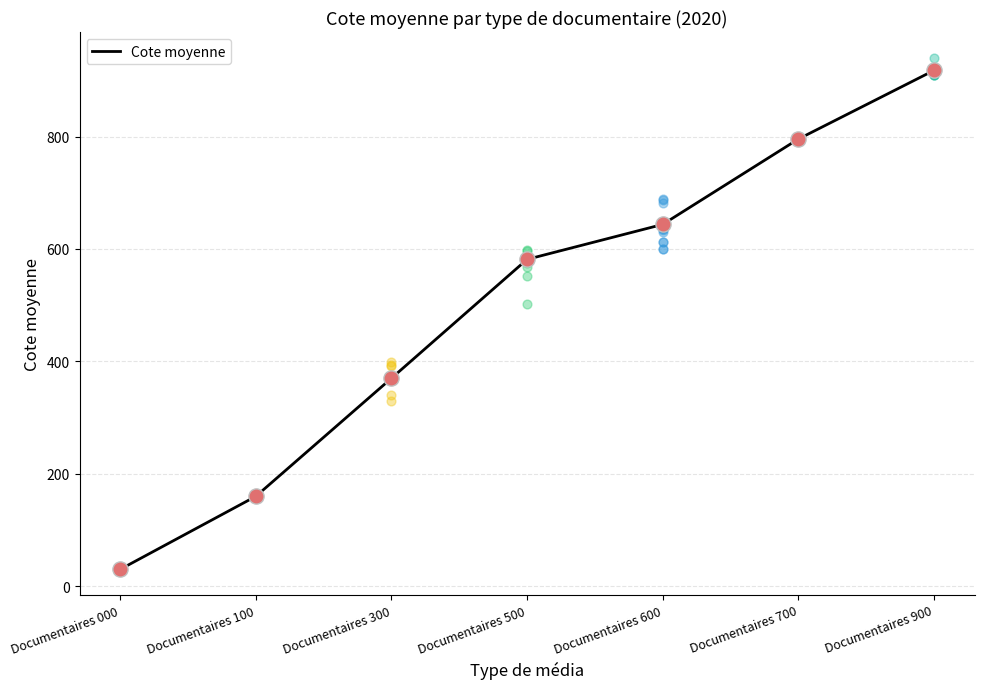

Which has a higher value, Documentaires 000 or Documentaires 900?

Documentaires 900